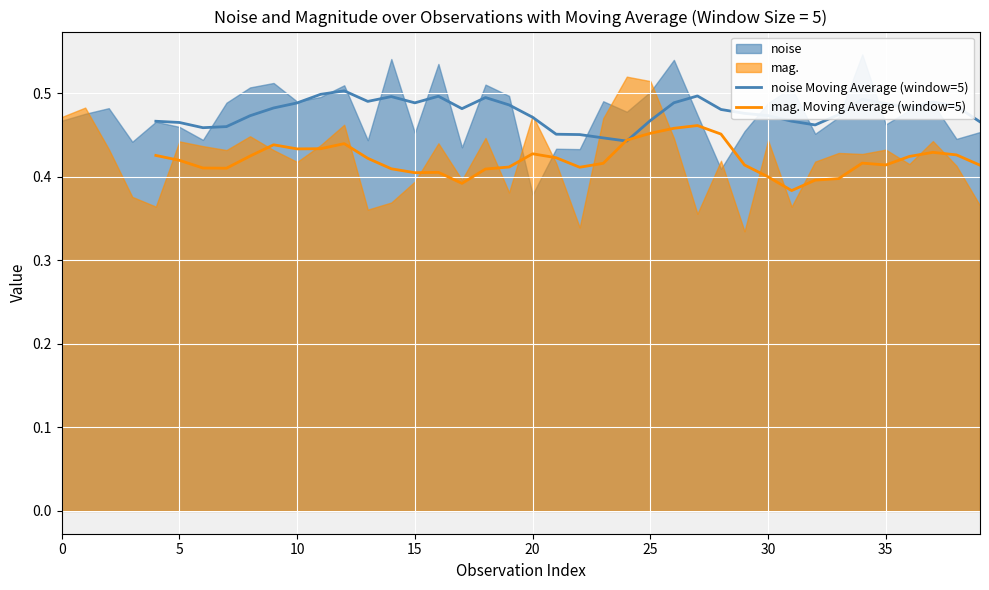

What is the label of the 32nd point from the left?

31